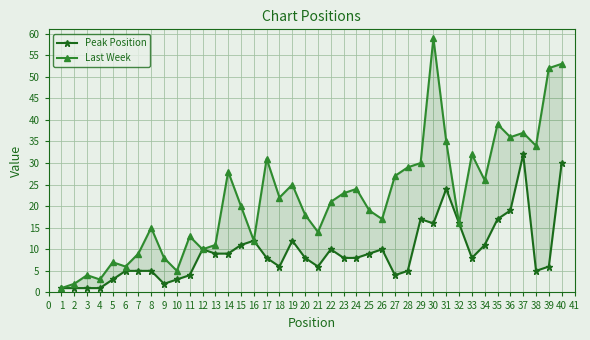

What is the minimum value shown in the chart?

1